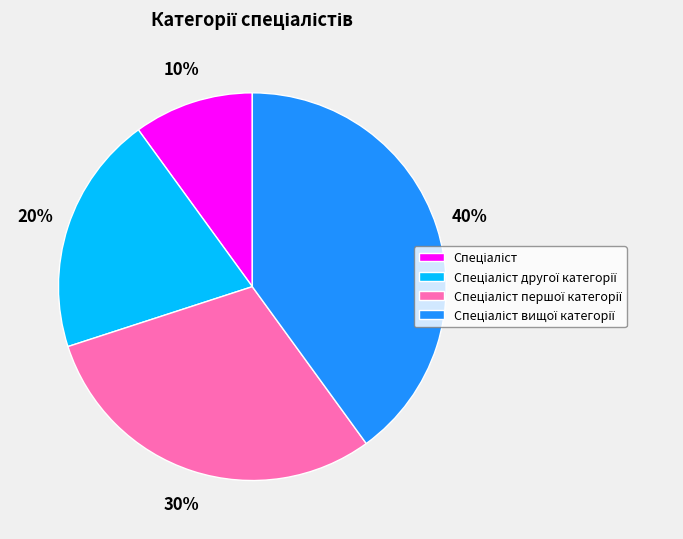

Does any single category account for the majority?

No